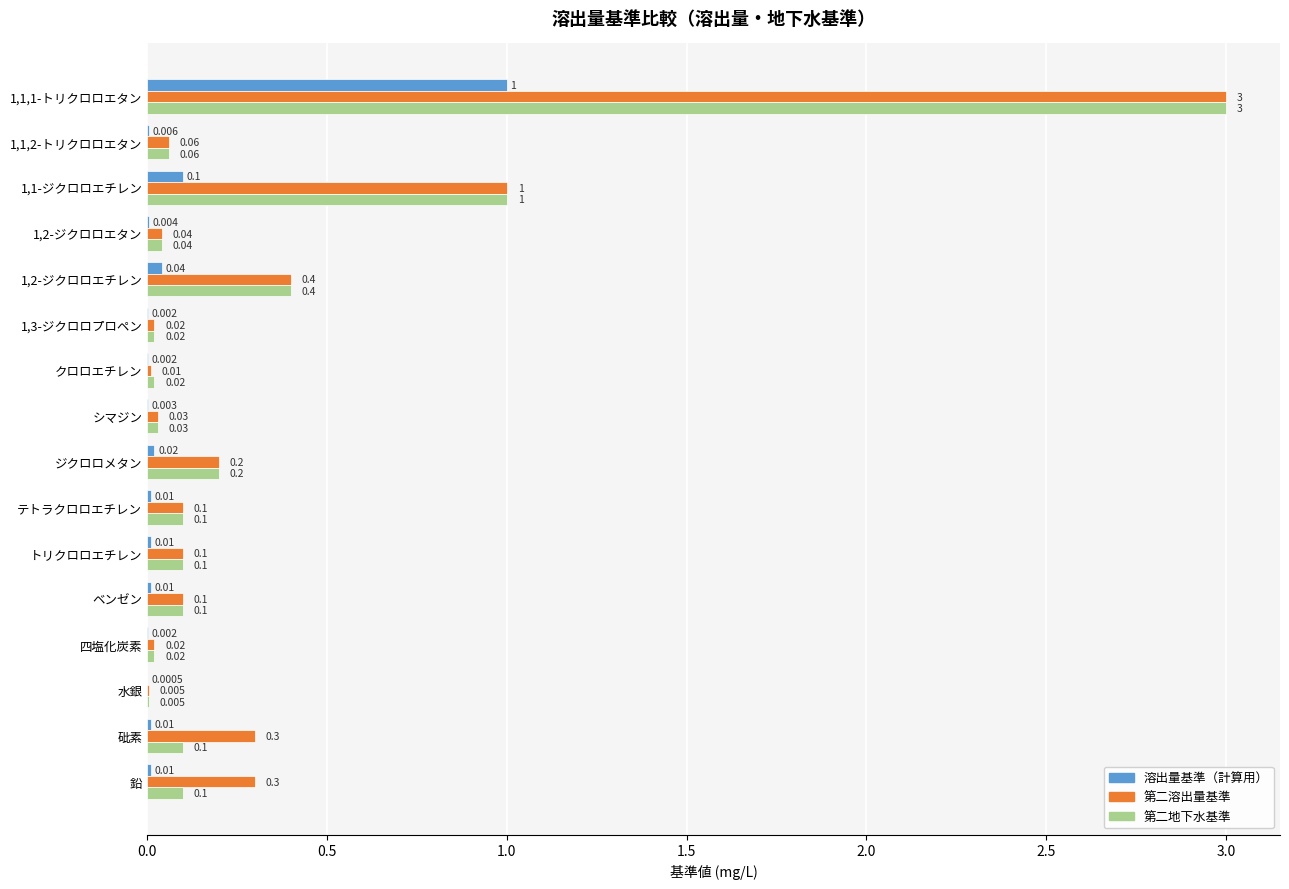

Is the value of 溶出量基準（計算用） at トリクロロエチレン greater than the value of 第二地下水基準 at 1,3-ジクロロプロペン?

No